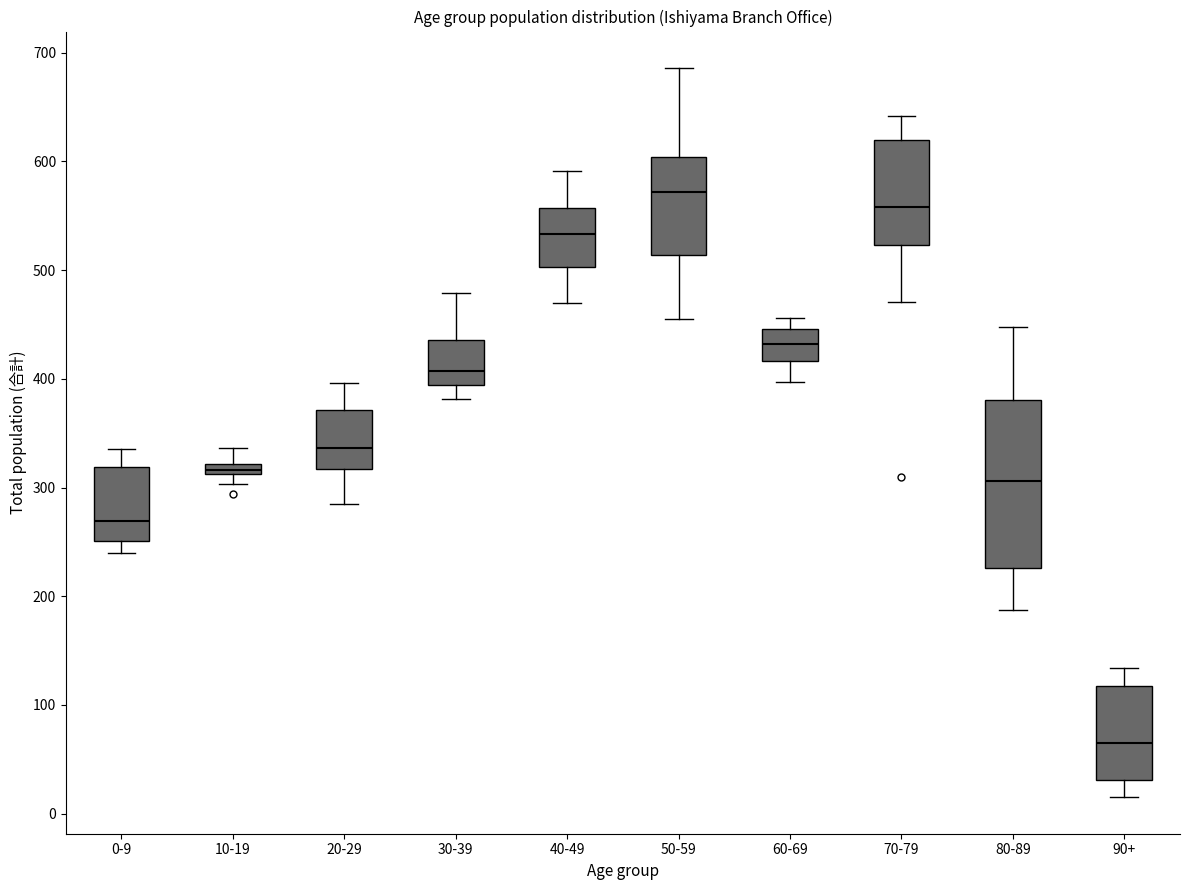

Which box has the highest median line?

50-59